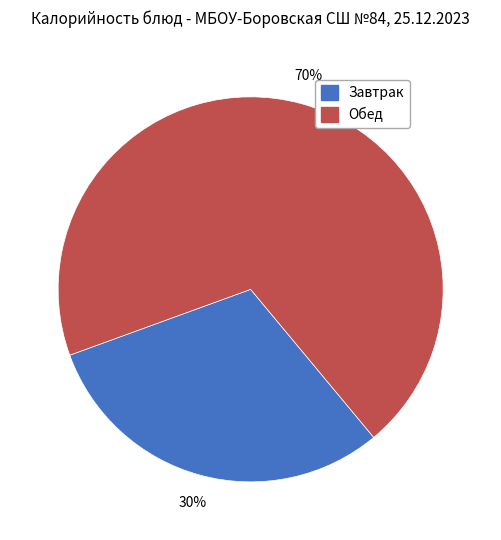

To the nearest percent, what is the average slice percentage?

50%